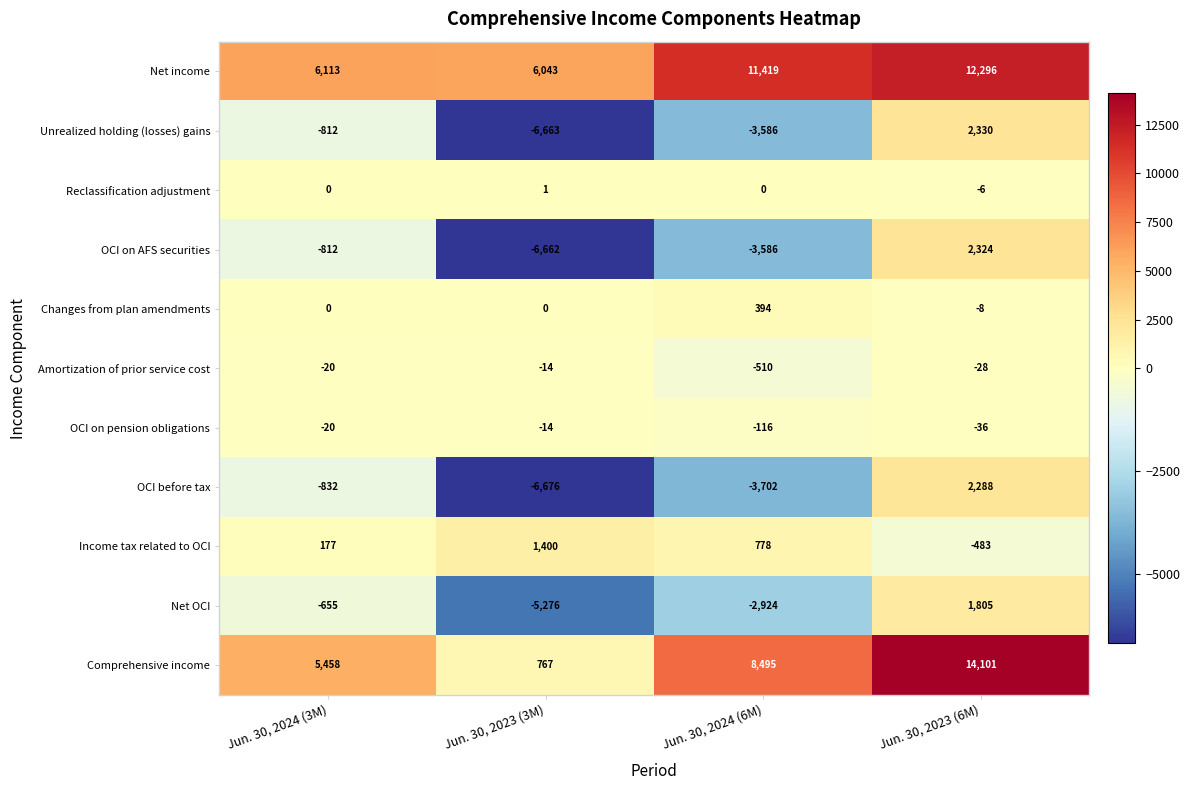

What is the difference between the highest and lowest values at Jun. 30, 2024 (6M)?

15121